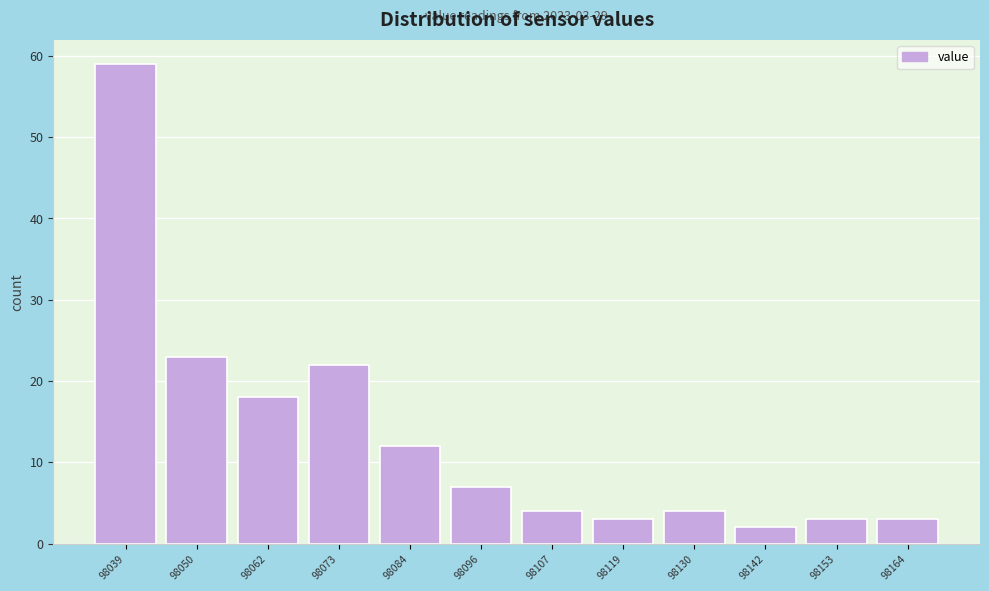

Which range on the x-axis has the tallest bar?

98034 to 98044